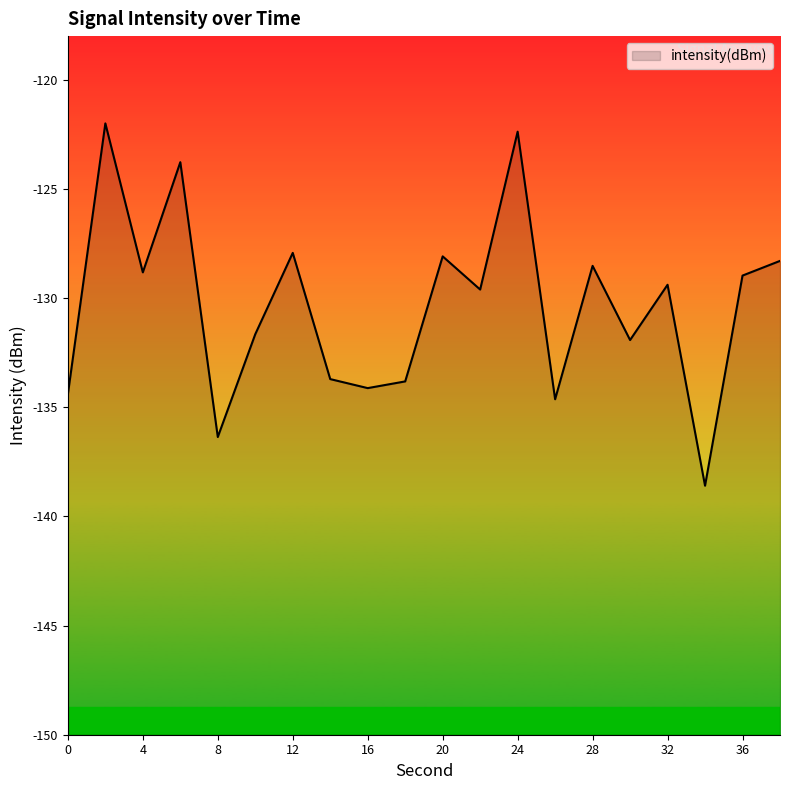

What is the smallest value displayed?

-138.6